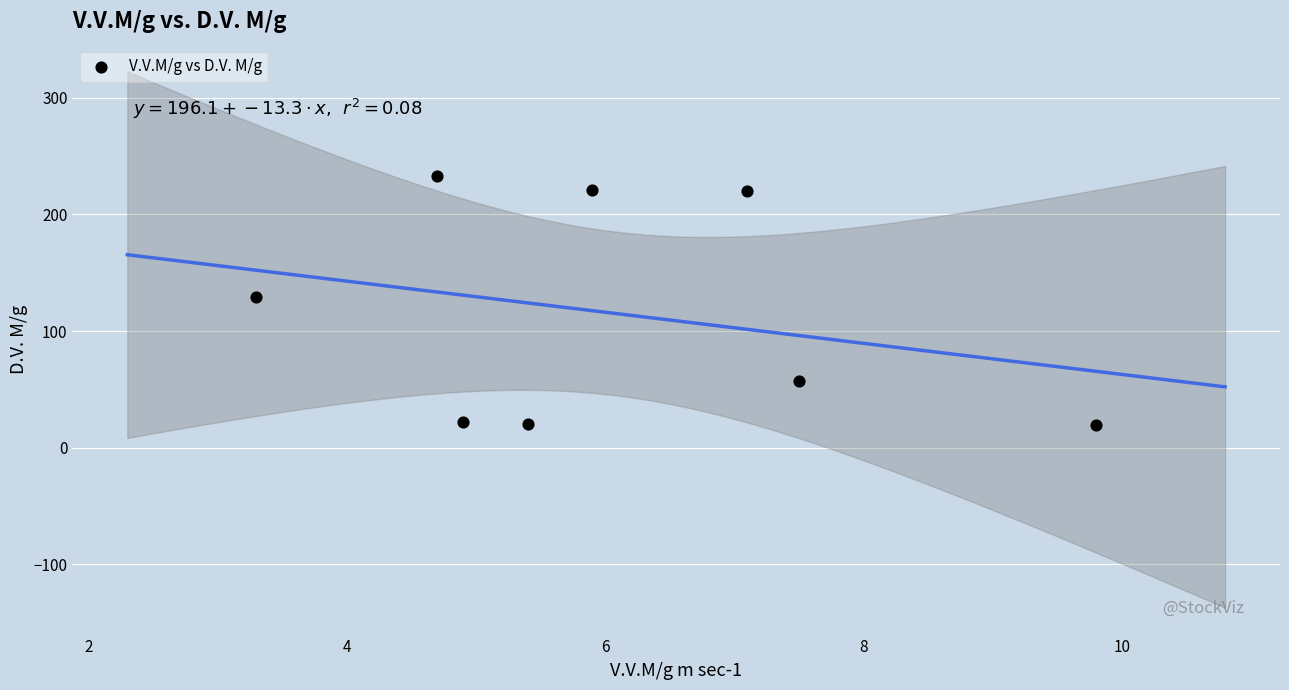

What is the range of Y values (max minus min)?

214